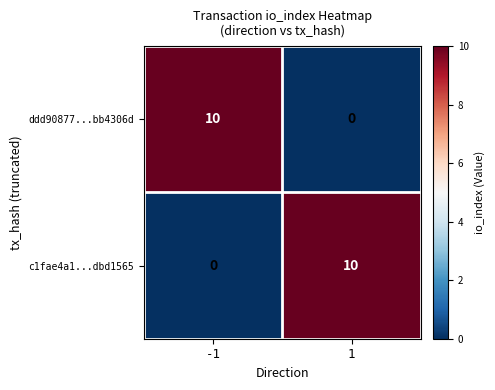

The value of ddd90877...bb4306d at -1 is 10. True or false?

True